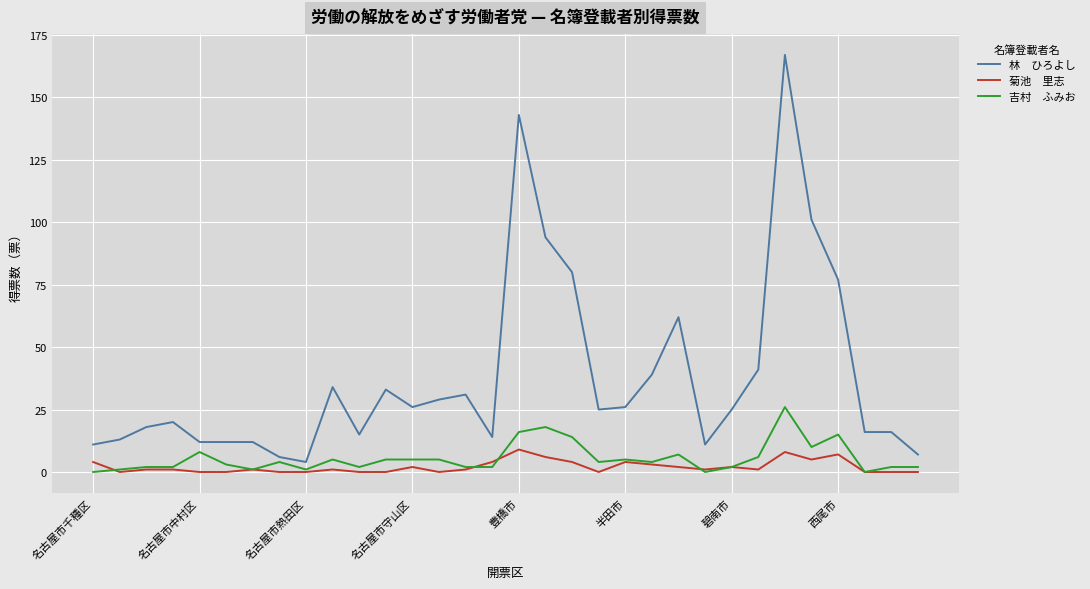

Does the chart display data point markers on the line(s)?

No